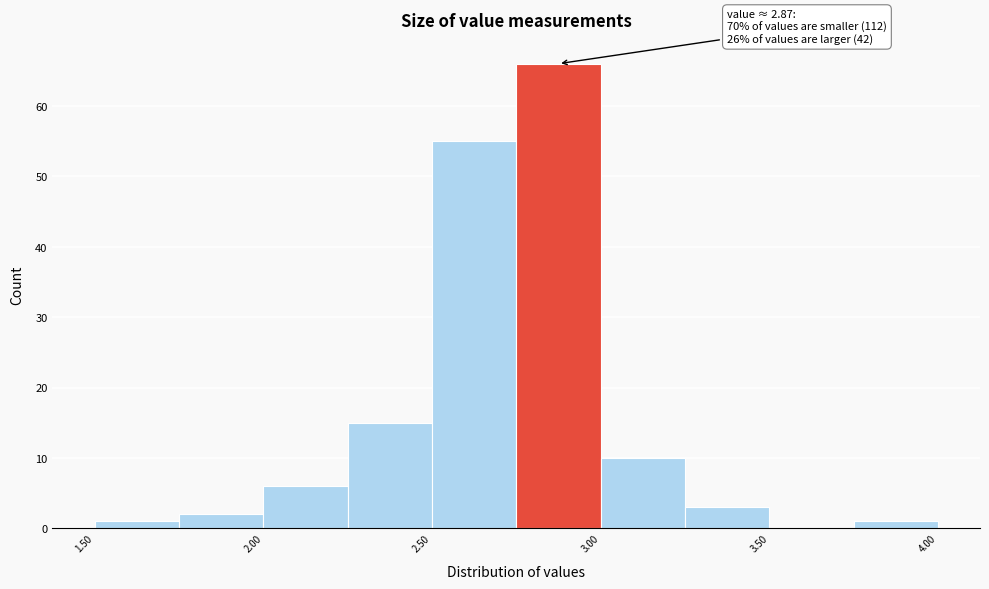

Which range on the x-axis has the tallest bar?

2.75 to 3.00